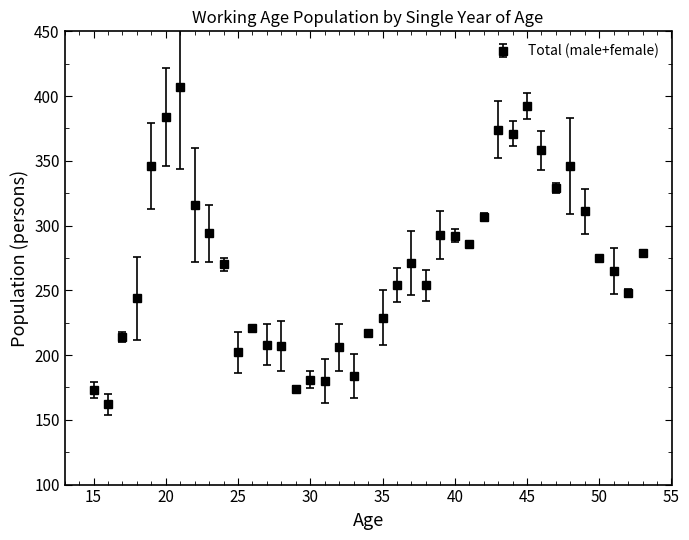

What is the value of the 17th point from the left?

180